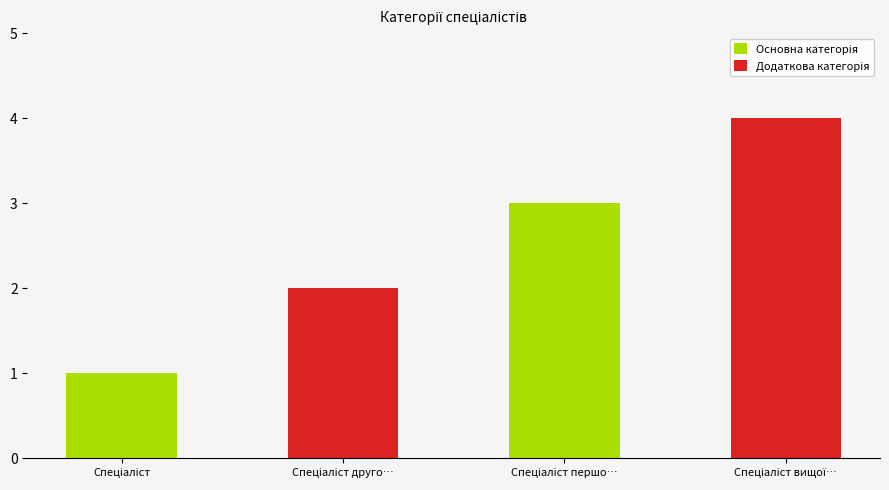

How many groups of bars are there?

2